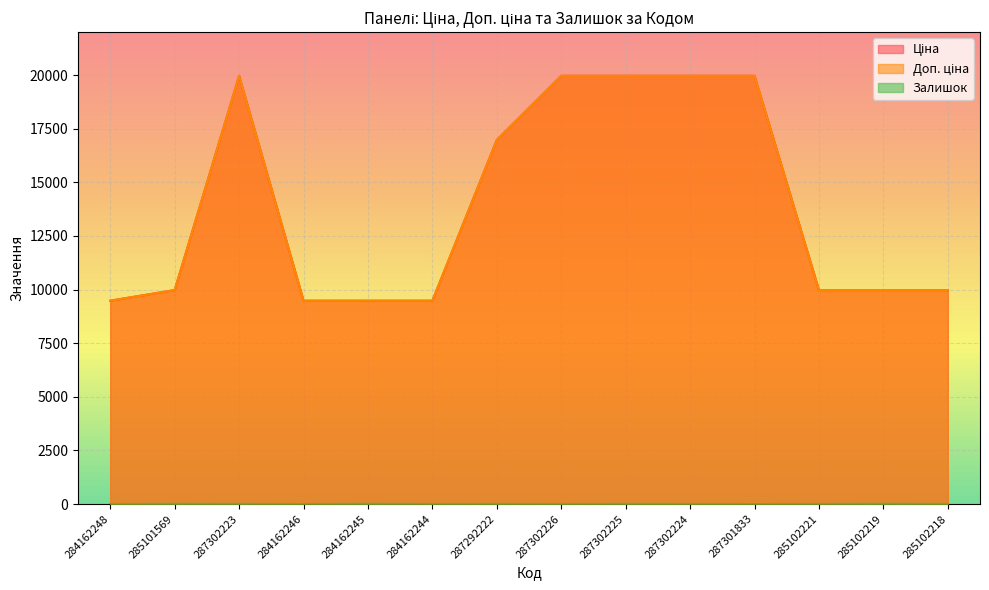

Reading right to left, list all the values displayed in this chart.

Ціна: 9975.0	9975.0	9975.0	19964.2	19964.2	19964.2	19964.2	16976.3	9480.1	9480.1	9480.1	19964.2	9975.0	9480.1
Доп. ціна: 9975.0	9975.0	9975.0	19964.2	19964.2	19964.2	19964.2	16976.3	9480.1	9480.1	9480.1	19964.2	9975.0	9480.1
Залишок: 3.0	9.0	2.0	0.0	3.0	5.0	1.0	4.0	2.0	8.0	0.0	5.0	7.0	0.0